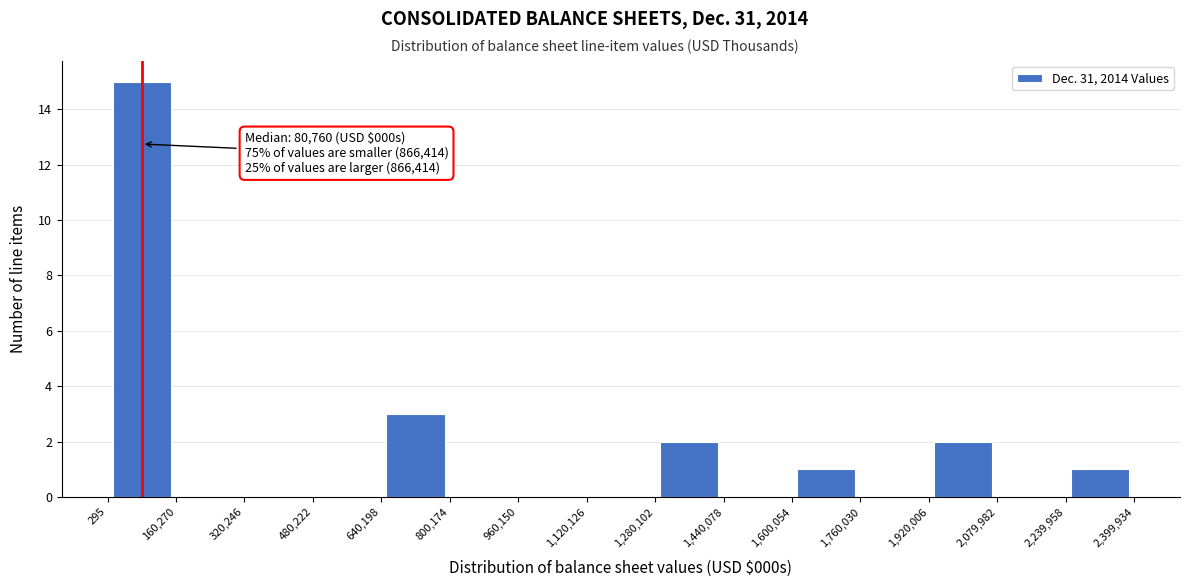

Over which range of the x-axis is the bar tallest?

295 to 160,270